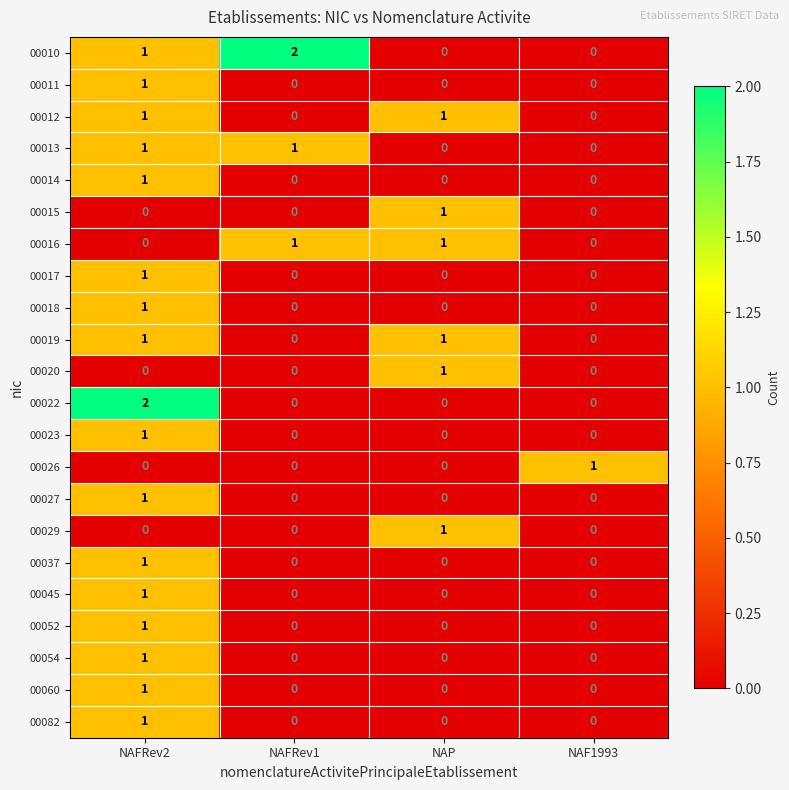

Count the 00018 values in the range 0 to 1.

4